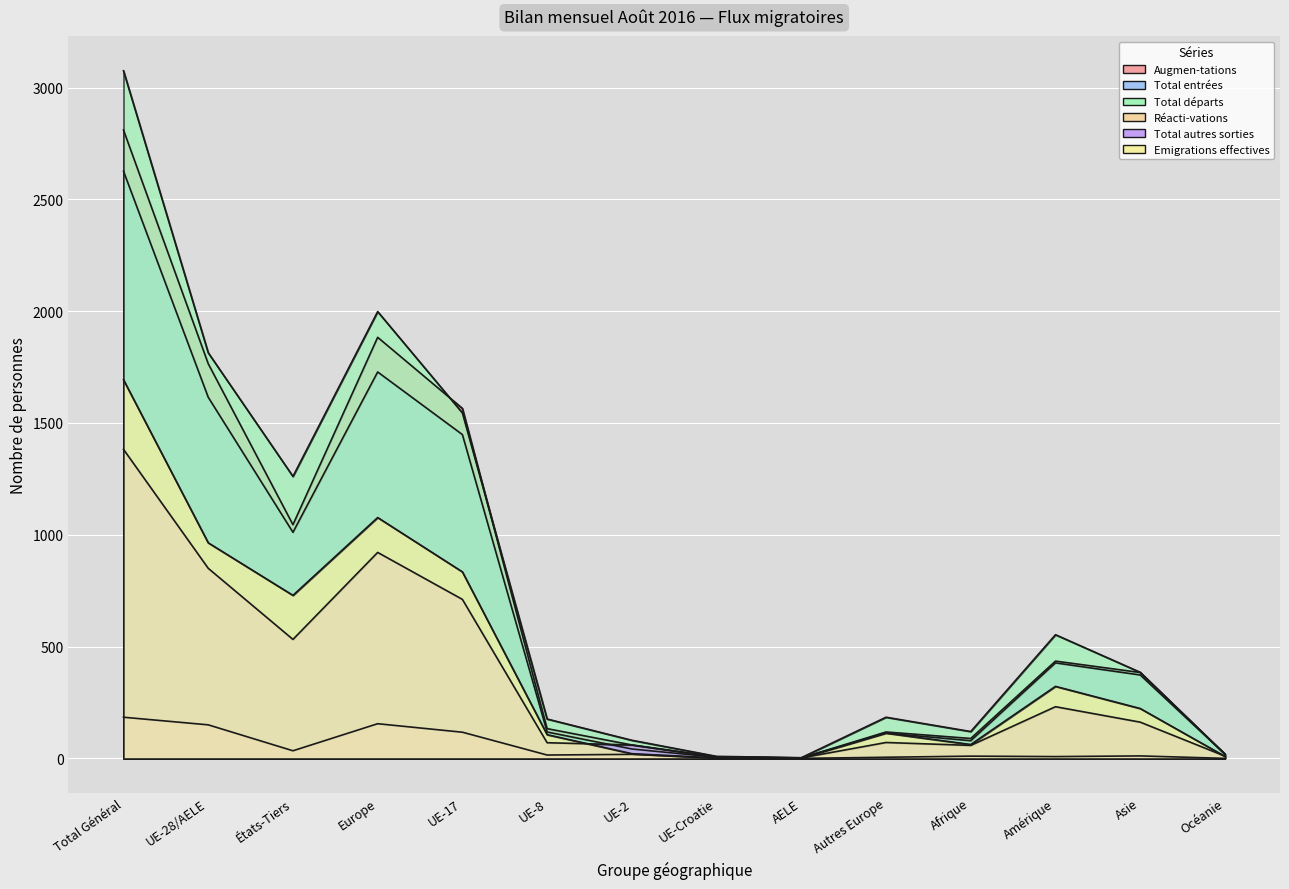

What is the average value of the Réacti-vations series?

50